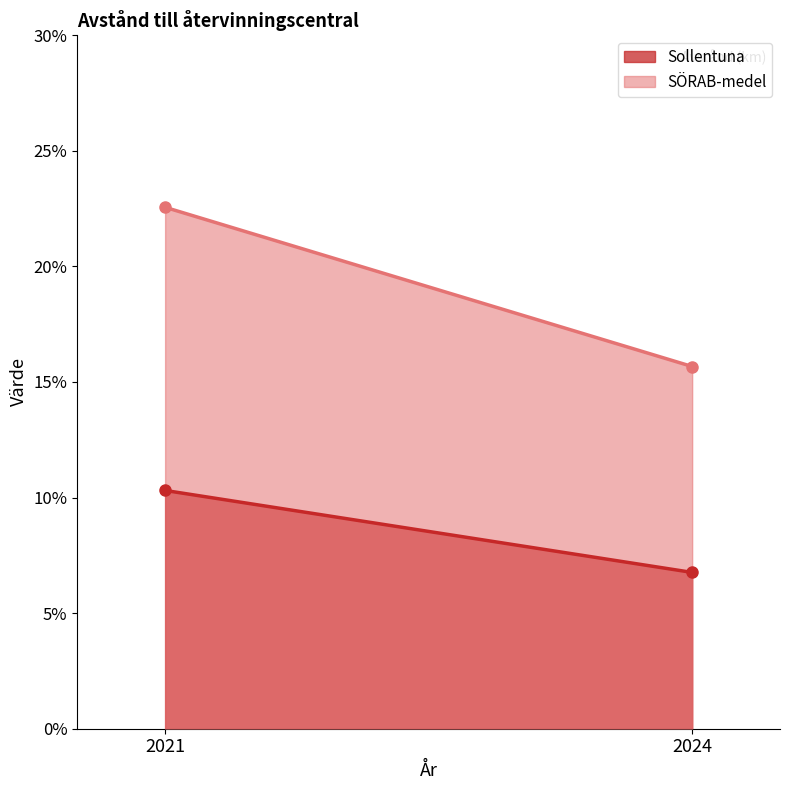

Does the chart have visible grid lines?

No